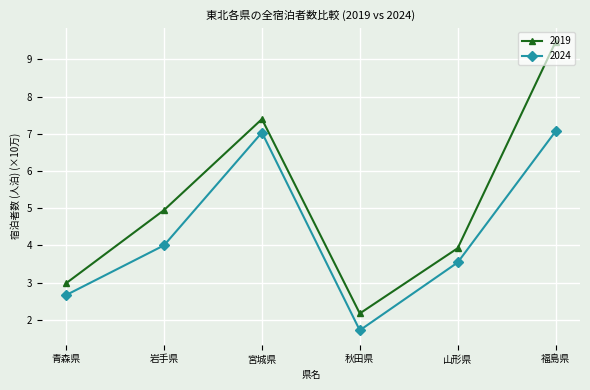

The value of 2019 at 山形県 is 3.9. True or false?

True